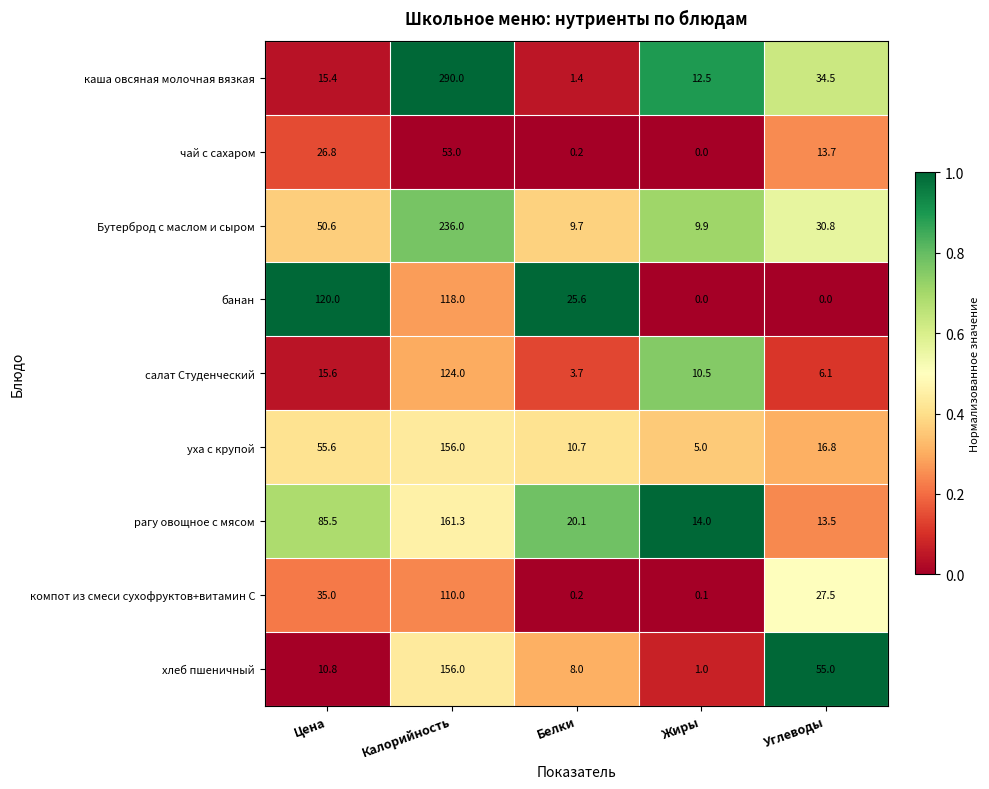

At which category is the sum across all series the highest?

Калорийность